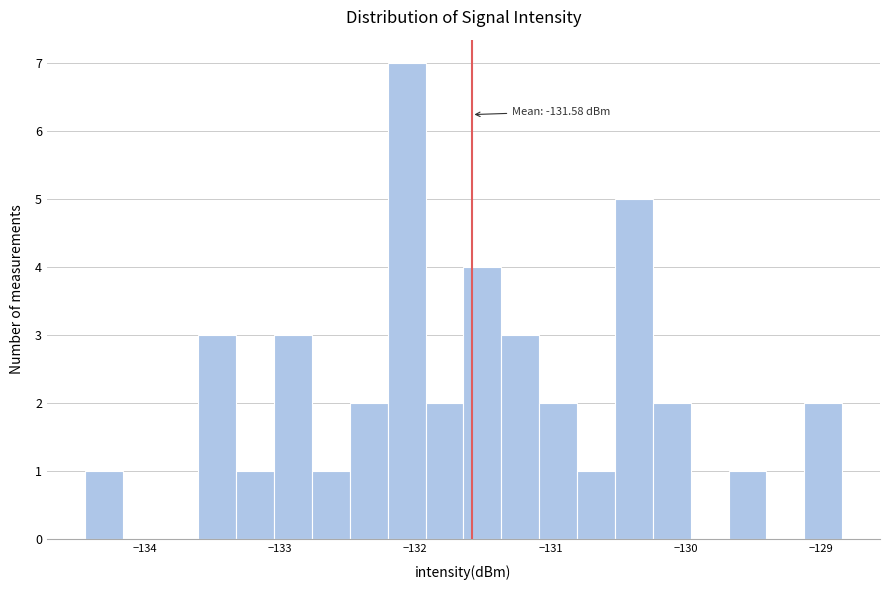

Around what value on the x-axis is the tallest bar? Give the approximate position of its centre, as read against the axis.

-132.1